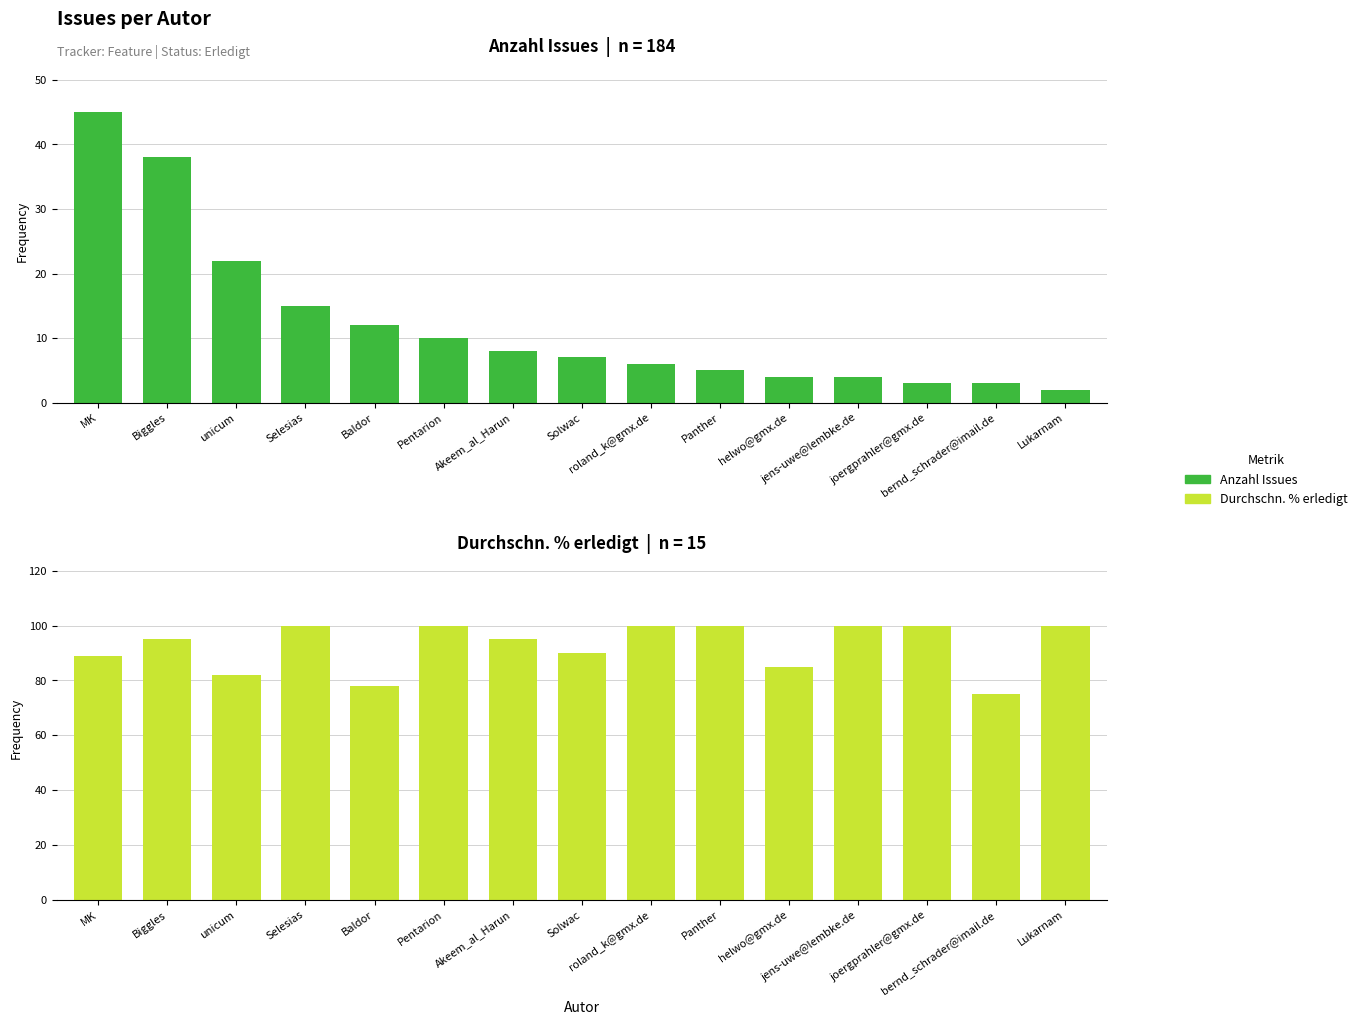

Reading right to left, list all the values displayed in this chart.

Anzahl Issues: Lukarnam=2	bernd_schrader@imail.de=3	joergprahler@gmx.de=3	jens-uwe@lembke.de=4	helwo@gmx.de=4	Panther=5	roland_k@gmx.de=6	Solwac=7	Akeem_al_Harun=8	Pentarion=10	Baldor=12	Selesias=15	unicum=22	Biggles=38	MK=45
Durchschn. % erledigt: Lukarnam=100	bernd_schrader@imail.de=75	joergprahler@gmx.de=100	jens-uwe@lembke.de=100	helwo@gmx.de=85	Panther=100	roland_k@gmx.de=100	Solwac=90	Akeem_al_Harun=95	Pentarion=100	Baldor=78	Selesias=100	unicum=82	Biggles=95	MK=89